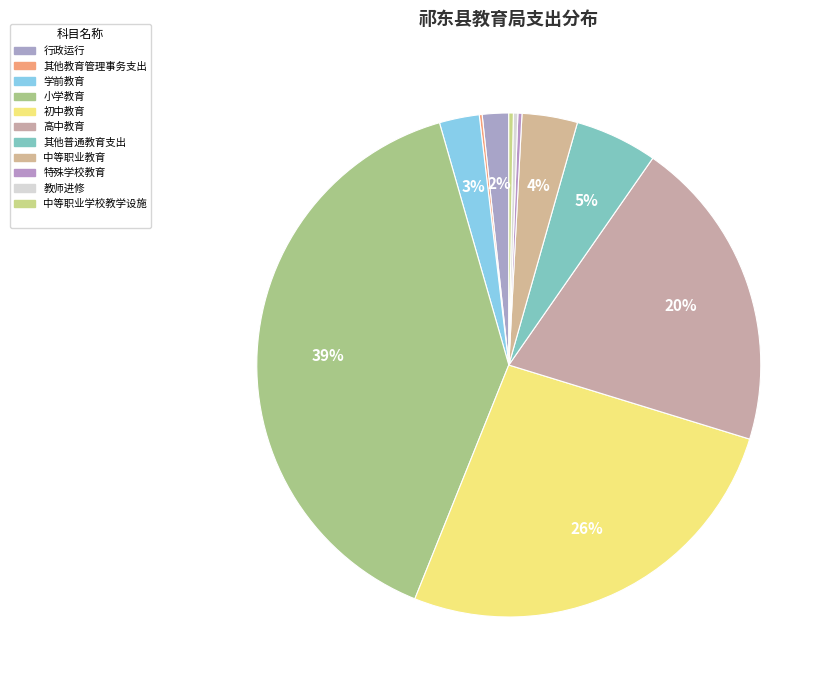

What is the smallest slice in the pie chart?

其他教育管理事务支出